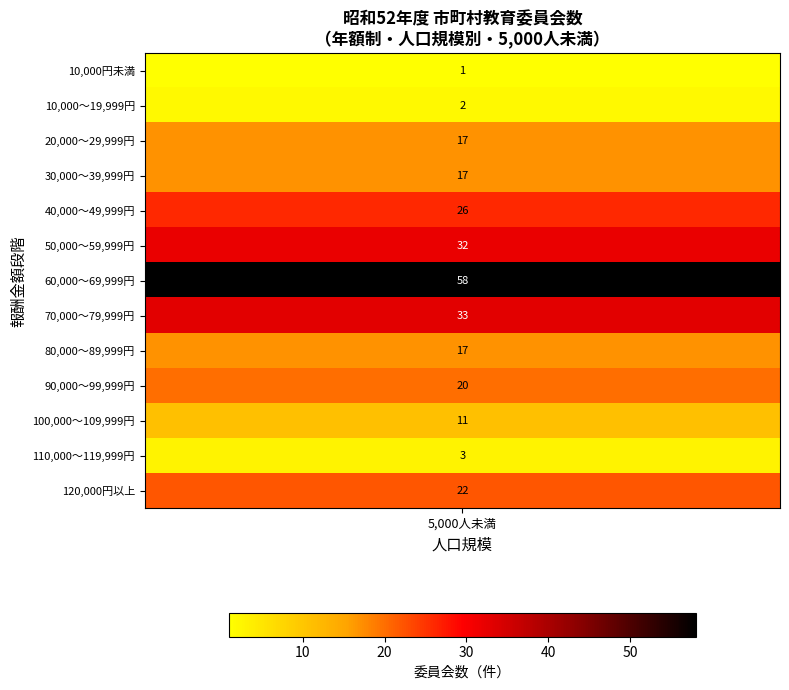

Is it true that the value at 12 is 22?

True